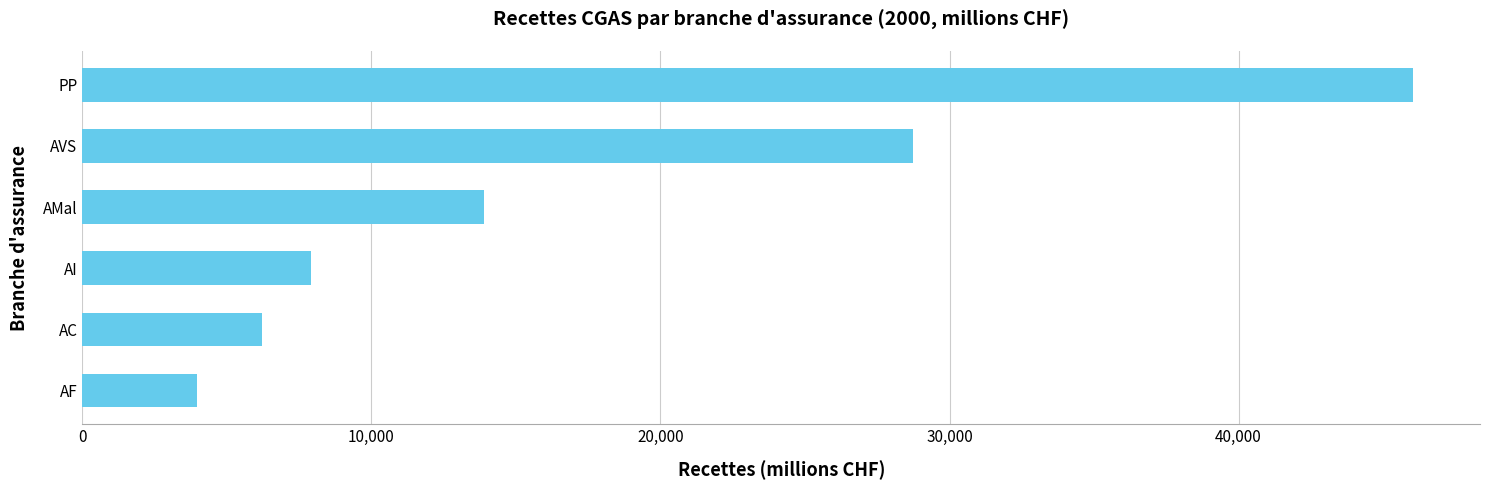

What is the sum of all values?

106780.7